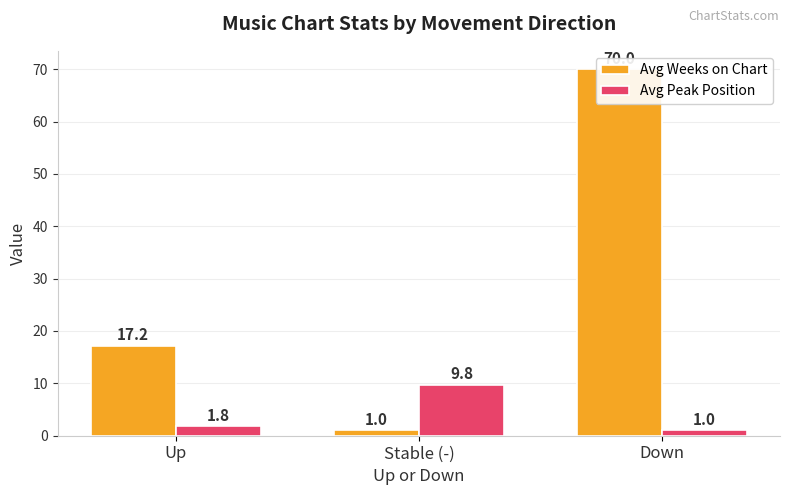

Rank the categories by Avg Weeks on Chart value from highest to lowest.

Down, Up, Stable (-)